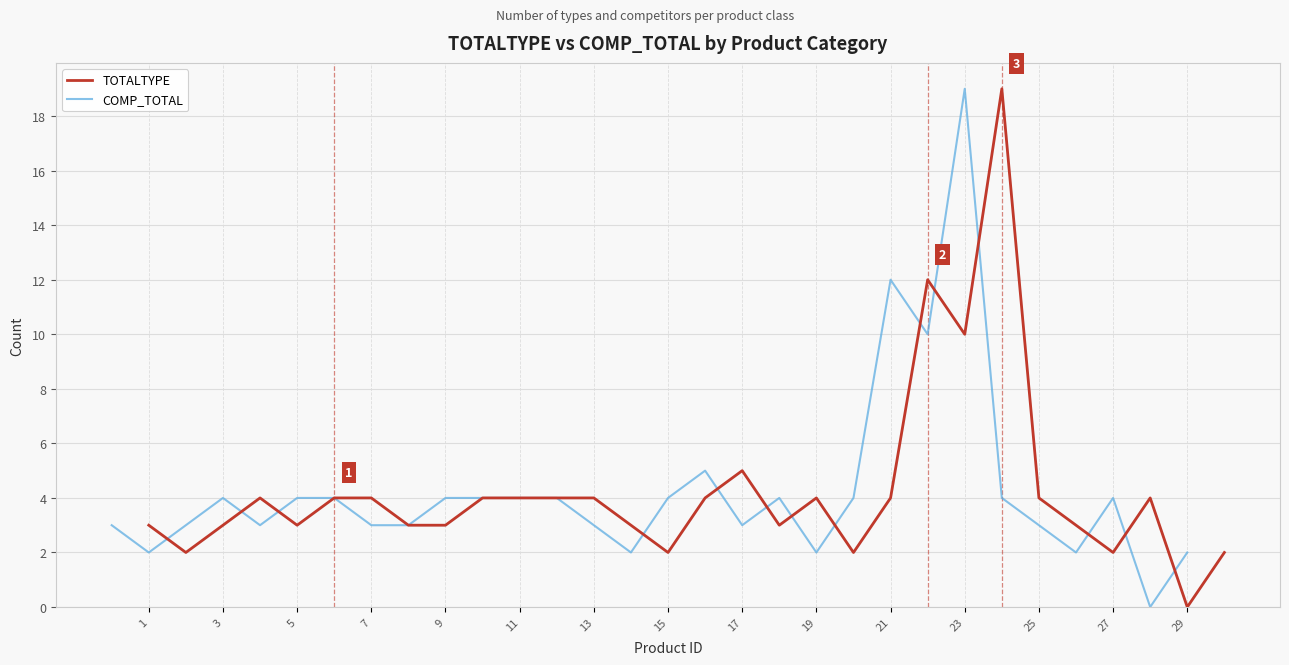

Count the number of data series in this chart.

2